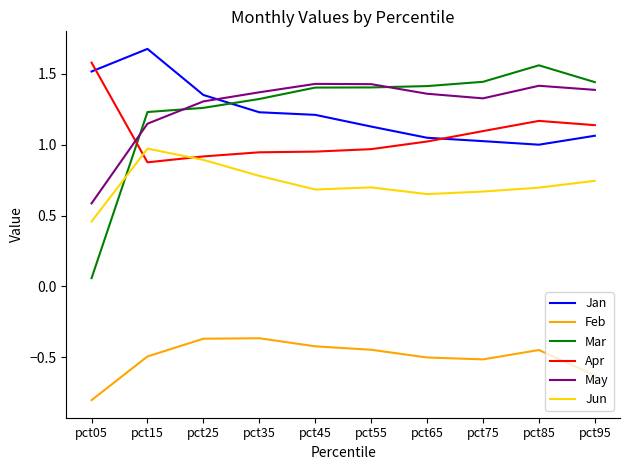

Does the chart display data point markers on the line(s)?

No